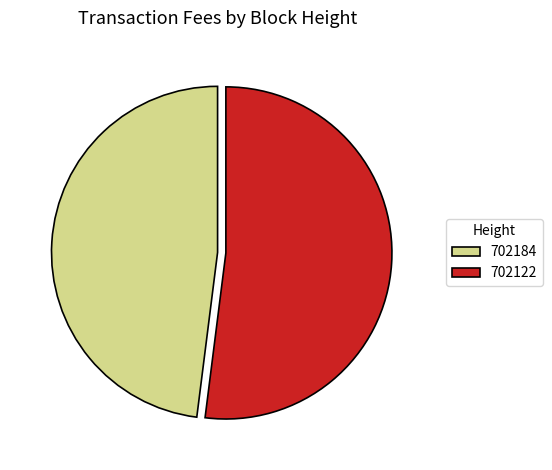

Which category has the biggest portion of the pie?

702122